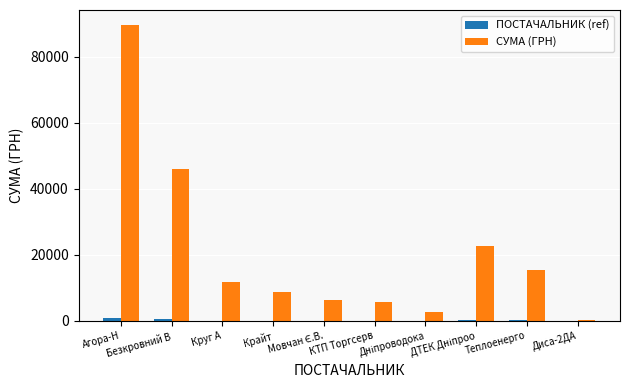

Which series has the largest total across all categories?

СУМА (ГРН)